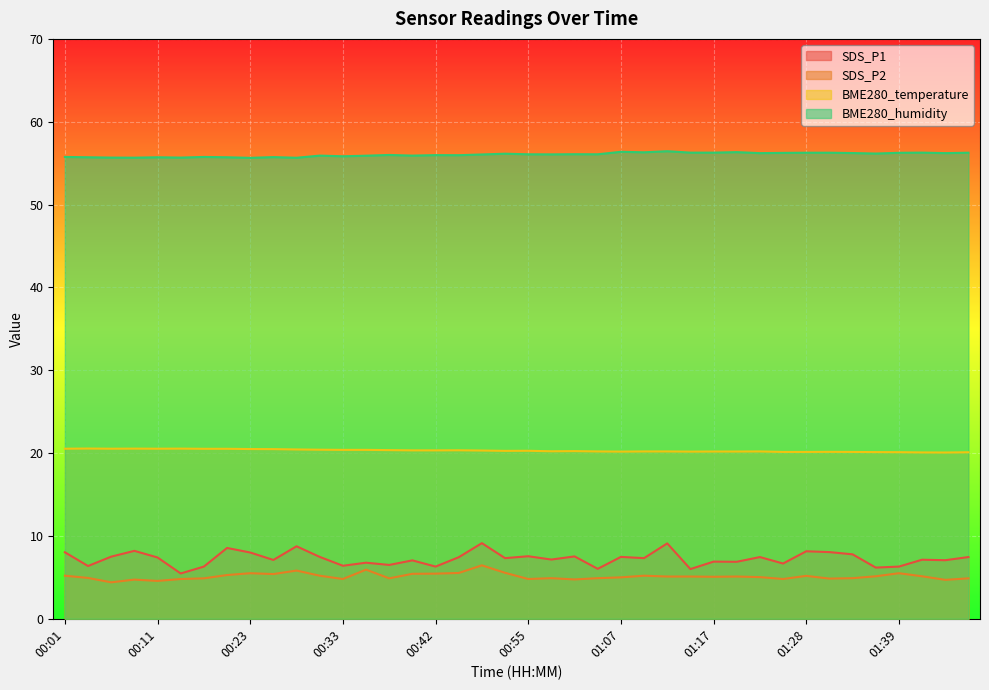

Where does the BME280_humidity series first go above 56?

00:47